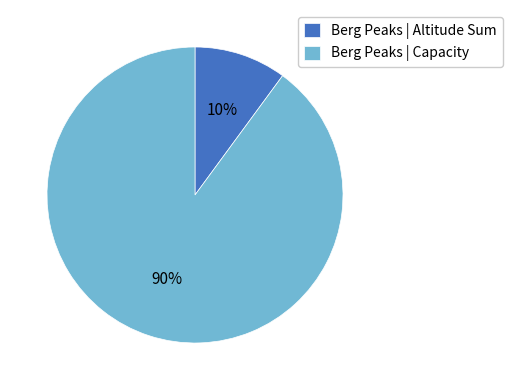

How many segments does this pie chart have?

2